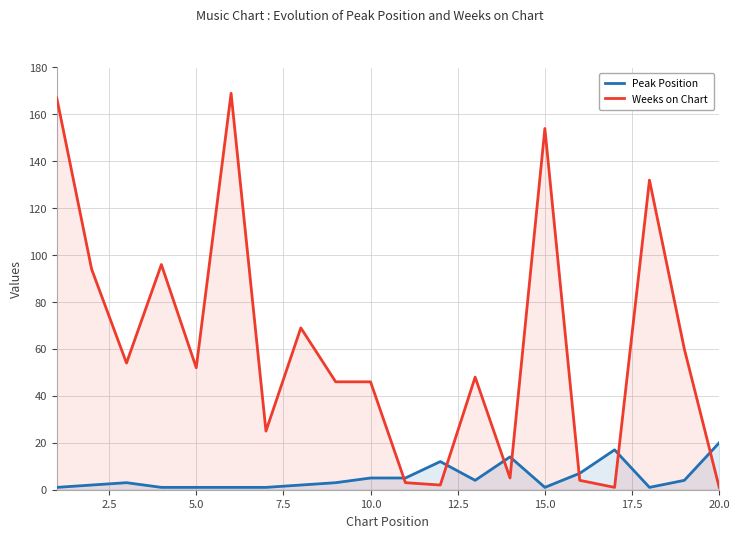

Rank the series by their maximum value, from highest to lowest.

Weeks on Chart, Peak Position